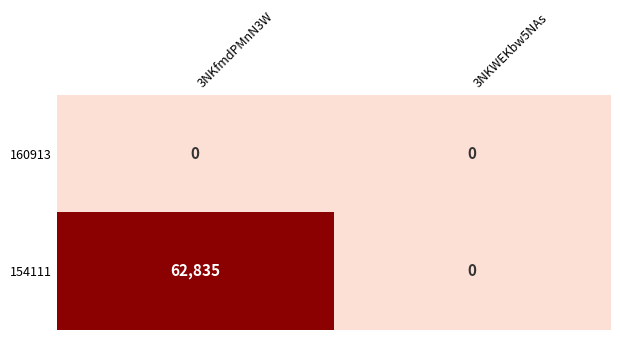

Rank the series by their average value, from highest to lowest.

154111, 160913